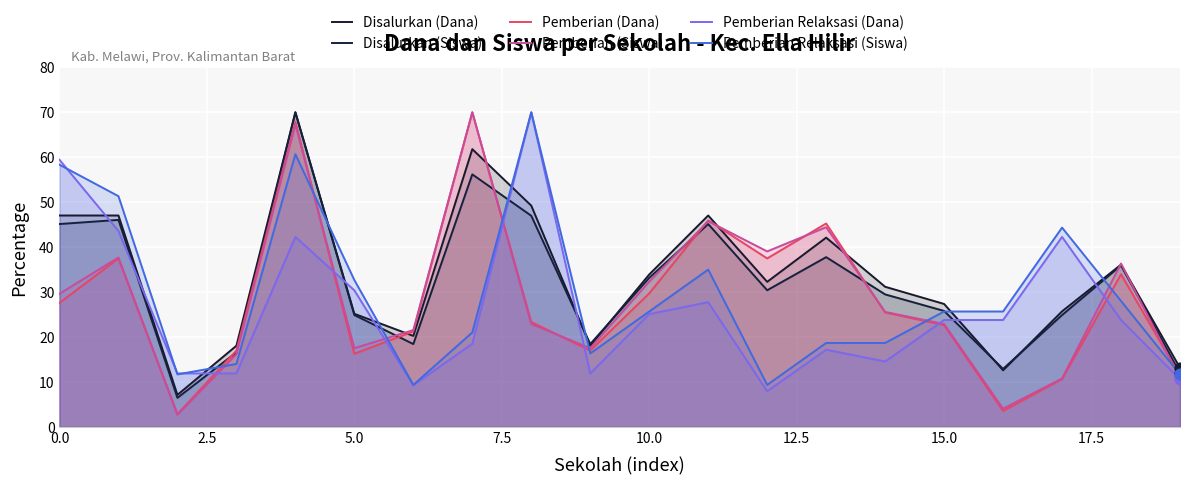

What are all the series names shown in the legend?

Disalurkan (Dana), Disalurkan (Siswa), Pemberian (Dana), Pemberian (Siswa), Pemberian Relaksasi (Dana), Pemberian Relaksasi (Siswa)